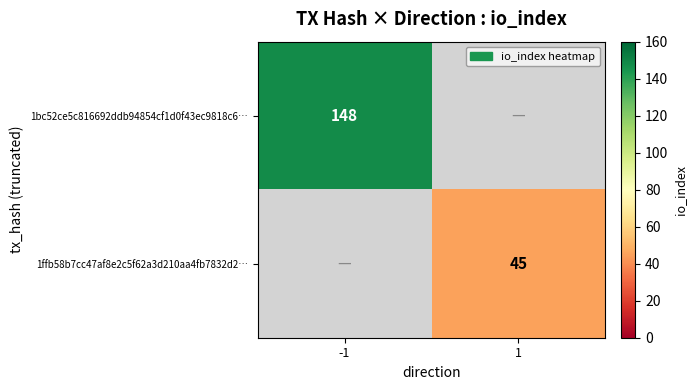

Is it true that 1bc52ce5c816692ddb94854cf1d0f43ec9818c6… equals 55 at -1?

False